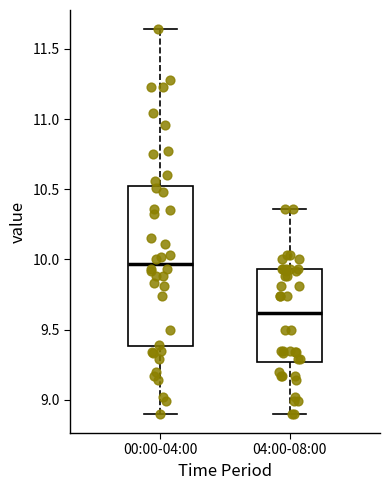

Which box's median line is the highest?

00:00-04:00